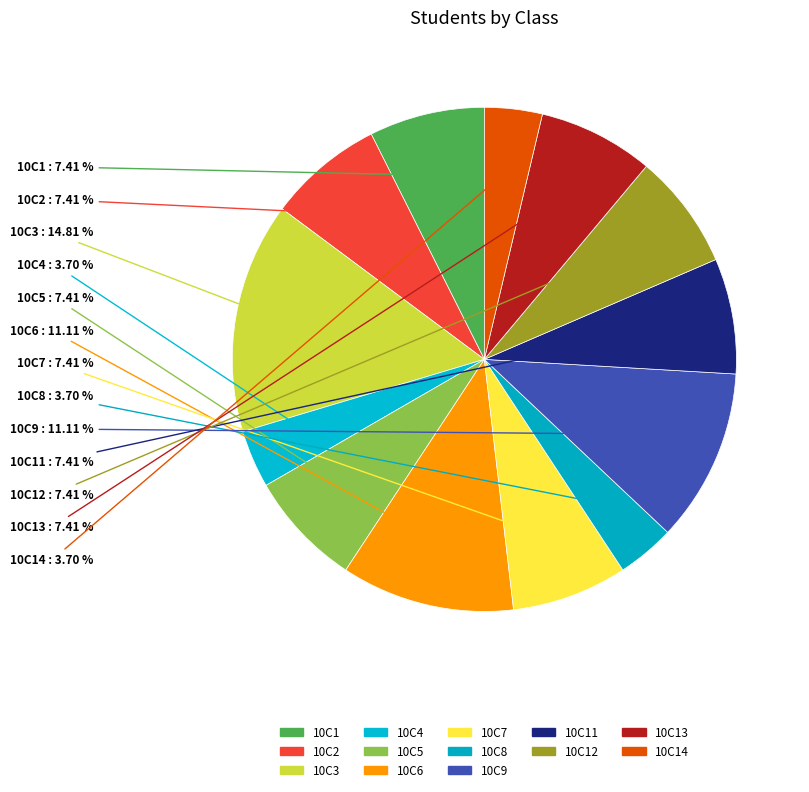

How many slices are in this pie chart?

13